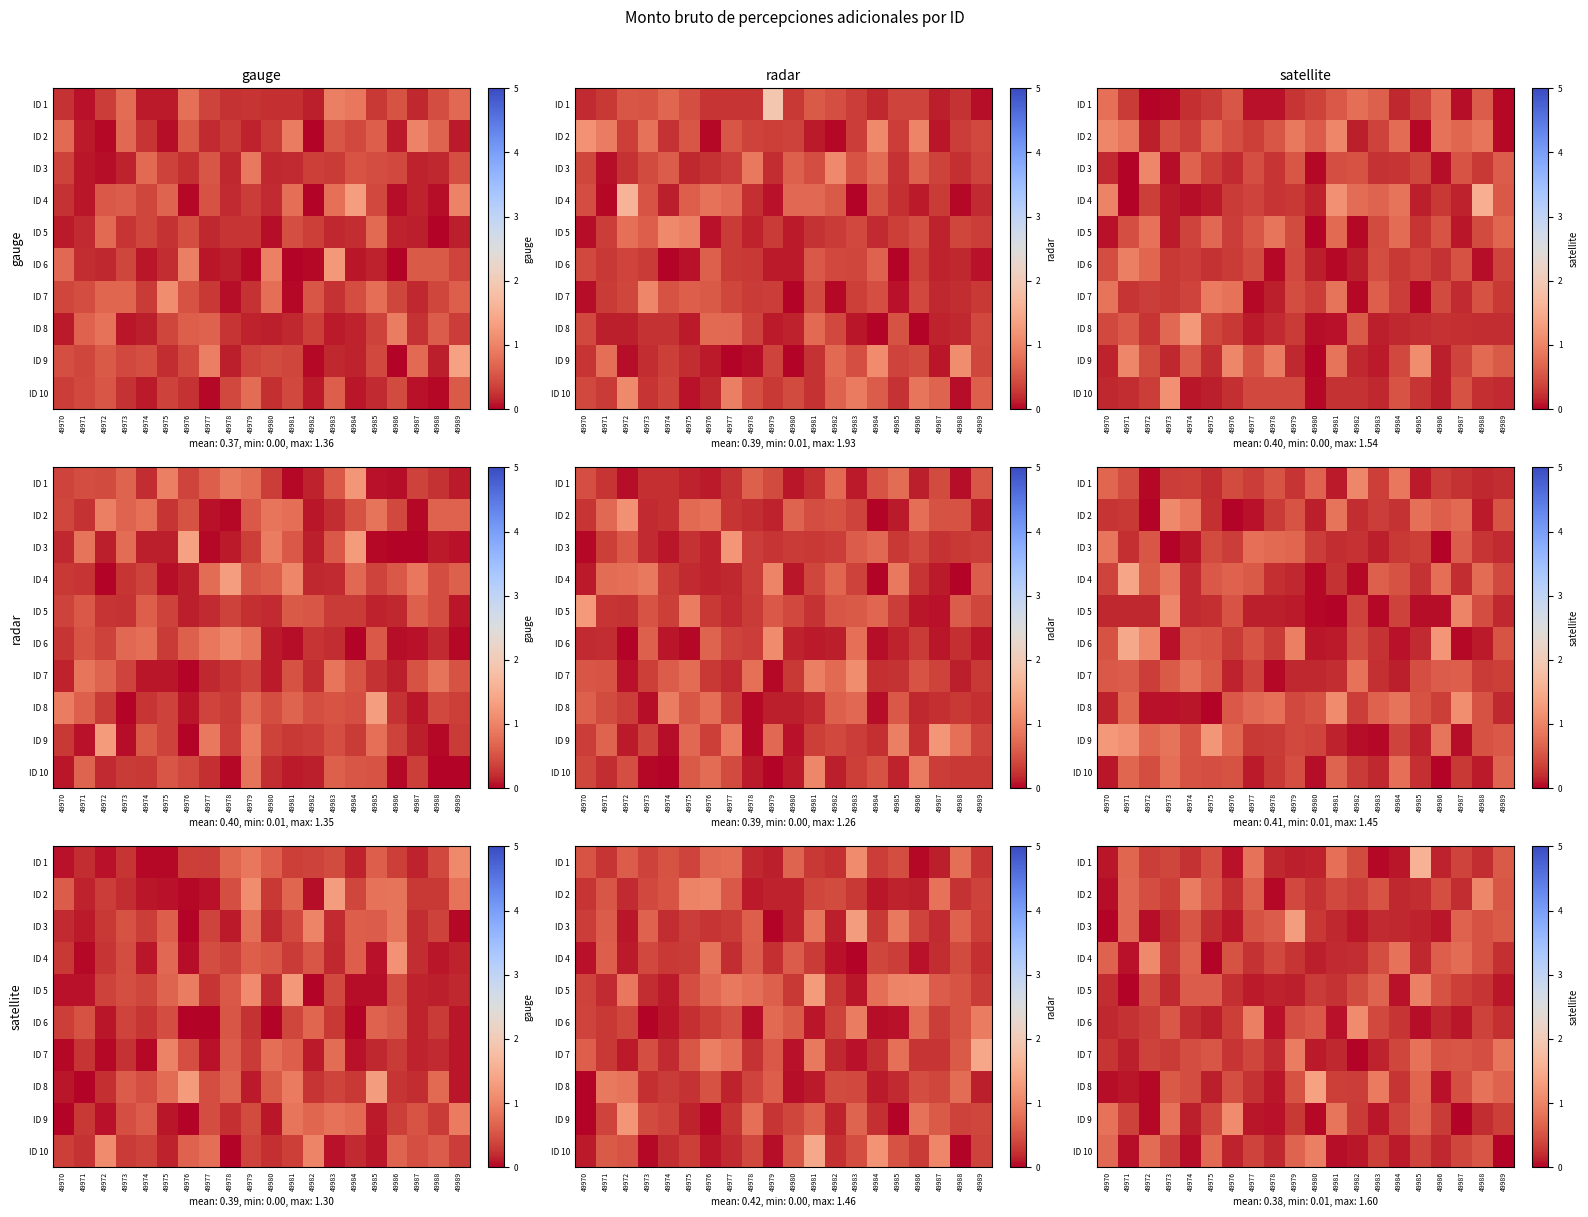

Which has a higher value, 49978 or 49976?

49978